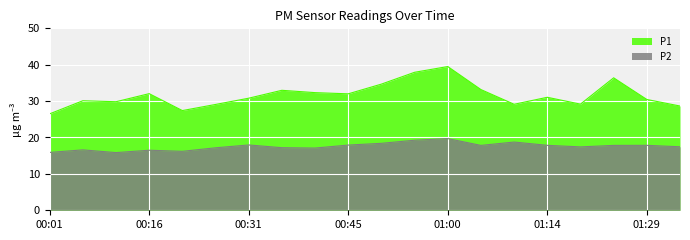

True or false: P2 and P1 intersect in this chart.

False